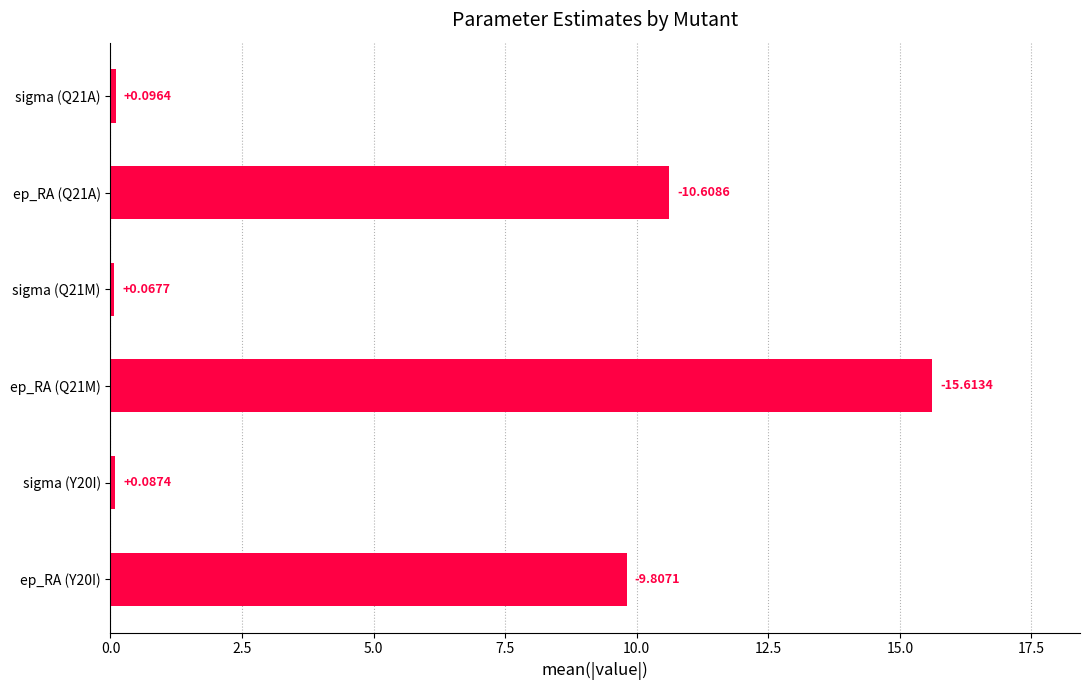

Rank the categories by value from highest to lowest.

ep_RA (Q21M), ep_RA (Q21A), ep_RA (Y20I), sigma (Q21A), sigma (Y20I), sigma (Q21M)